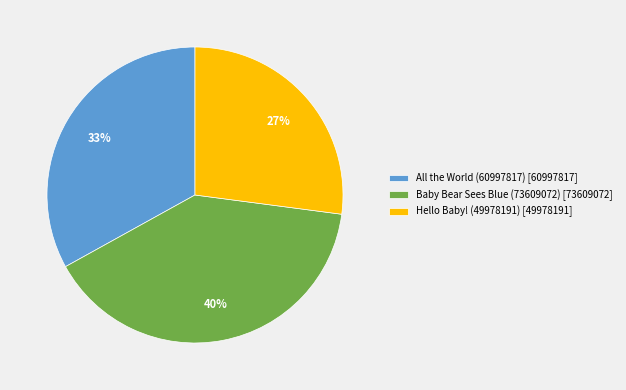

To the nearest percent, what portion does Baby Bear Sees Blue (73609072) represent?

40%